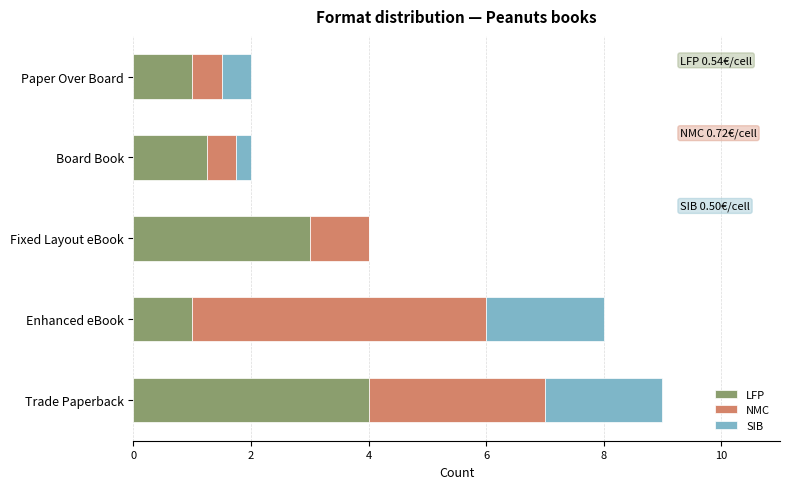

At which category is the sum across all series the highest?

Trade Paperback